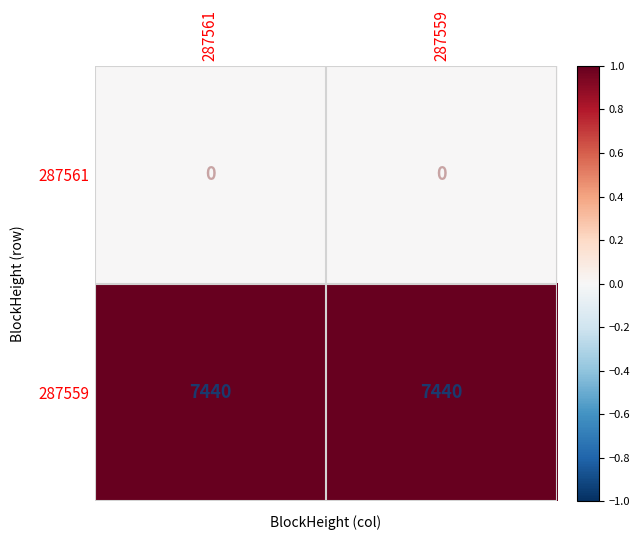

What is the highest value of the 287559 series?

7440